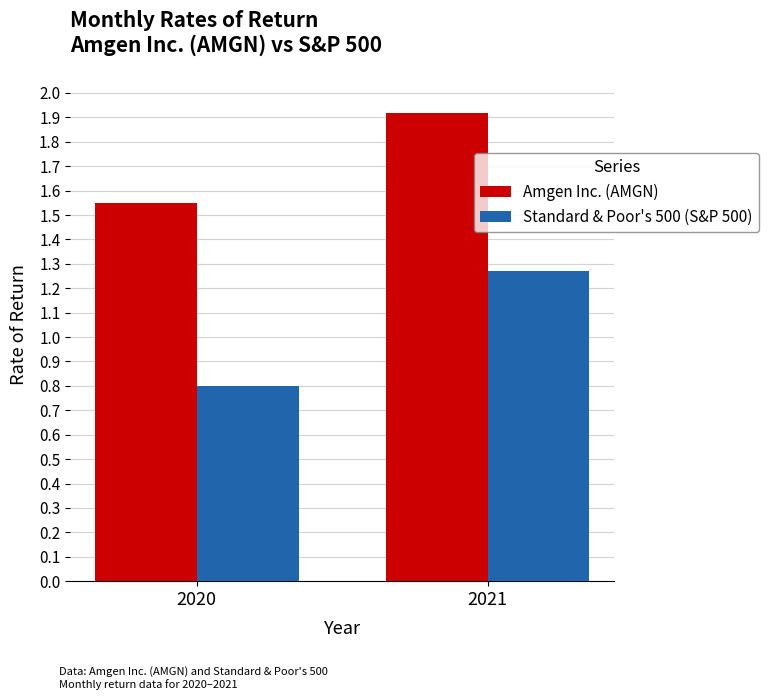

Between 2020 and 2021, which series saw the biggest shift?

Standard & Poor's 500 (S&P 500)